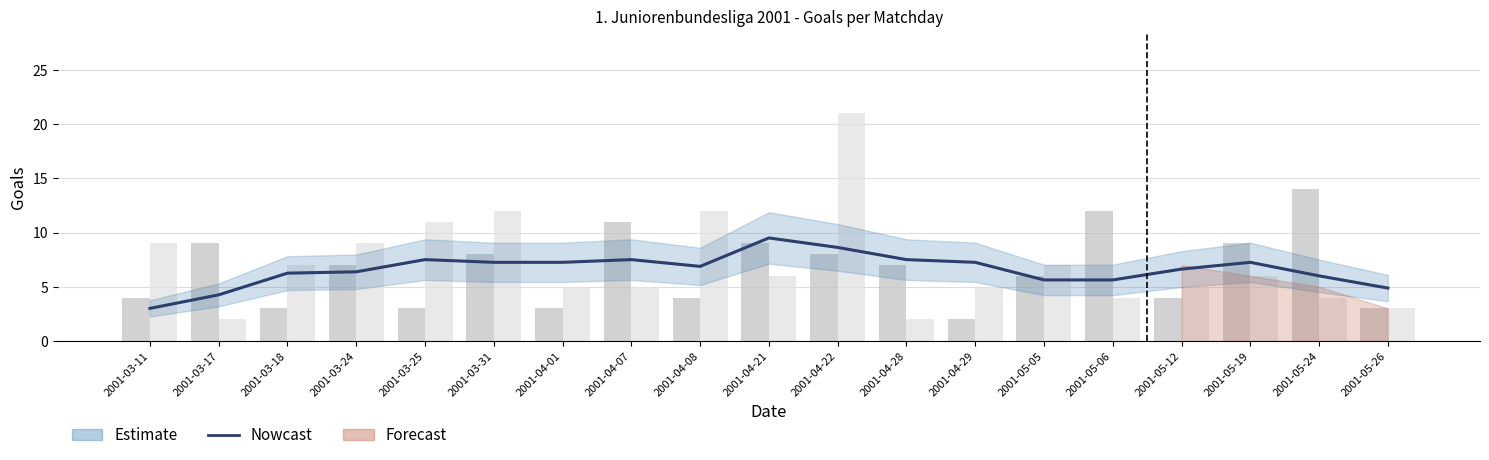

What is the difference between the maximum and second lowest values in the TG (Away Goals) series?

19.0